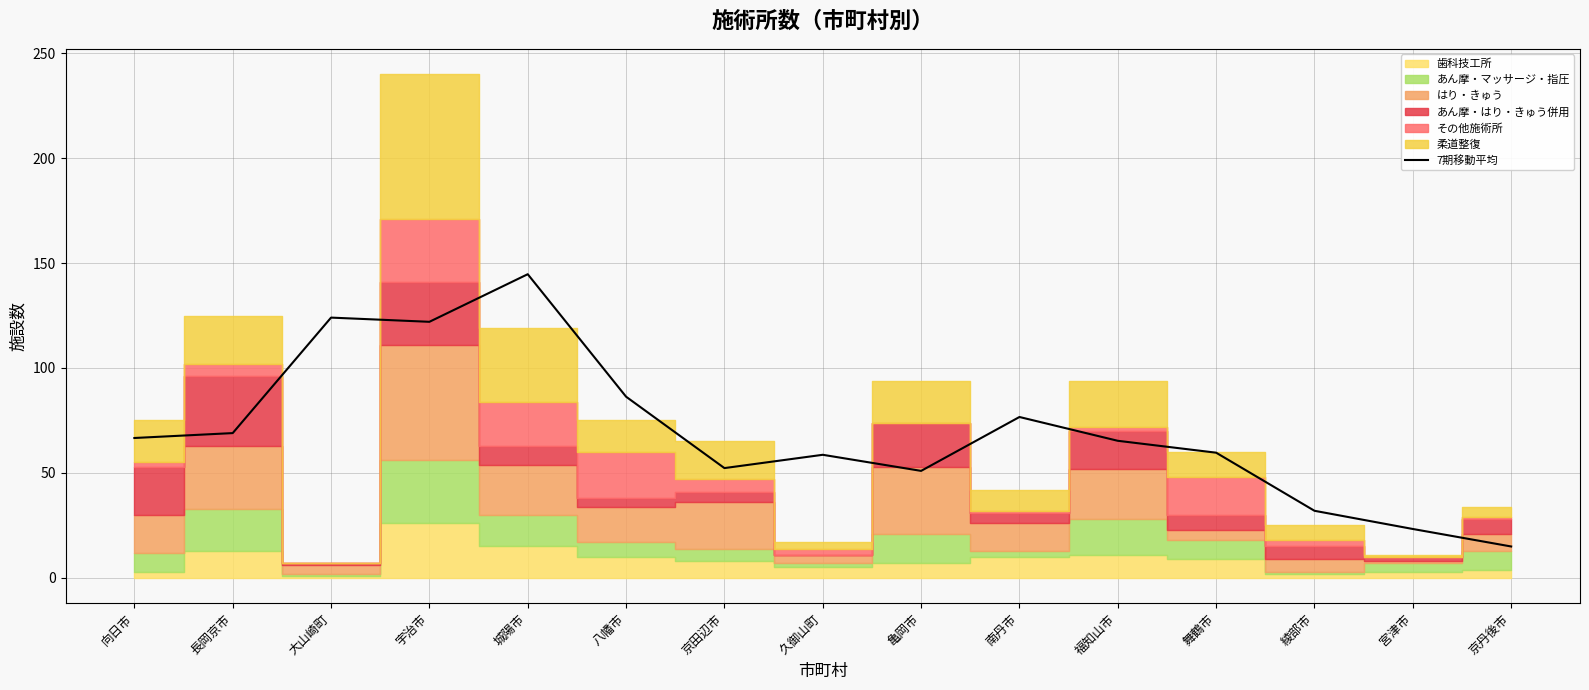

Rank the categories by value from lowest to highest.

京丹後市, 宮津市, 綾部市, 亀岡市, 京田辺市, 久御山町, 舞鶴市, 福知山市, 向日市, 長岡京市, 南丹市, 八幡市, 宇治市, 大山崎町, 城陽市